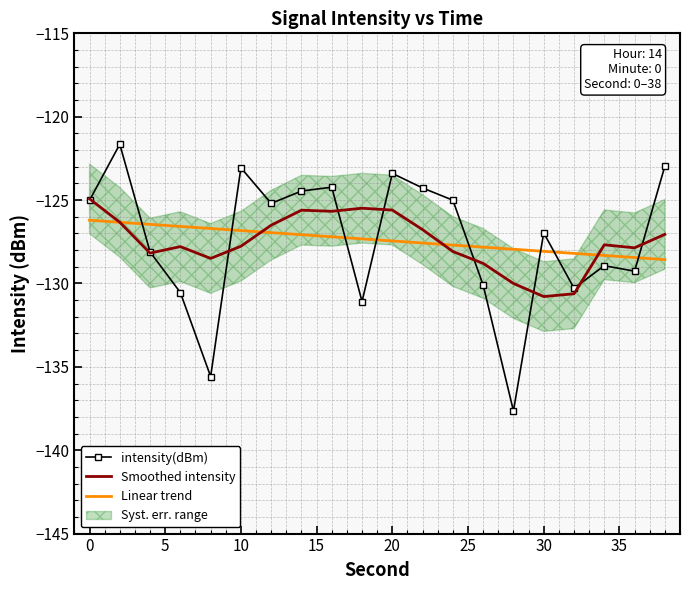

Which series has the widest spread of values?

intensity(dBm)